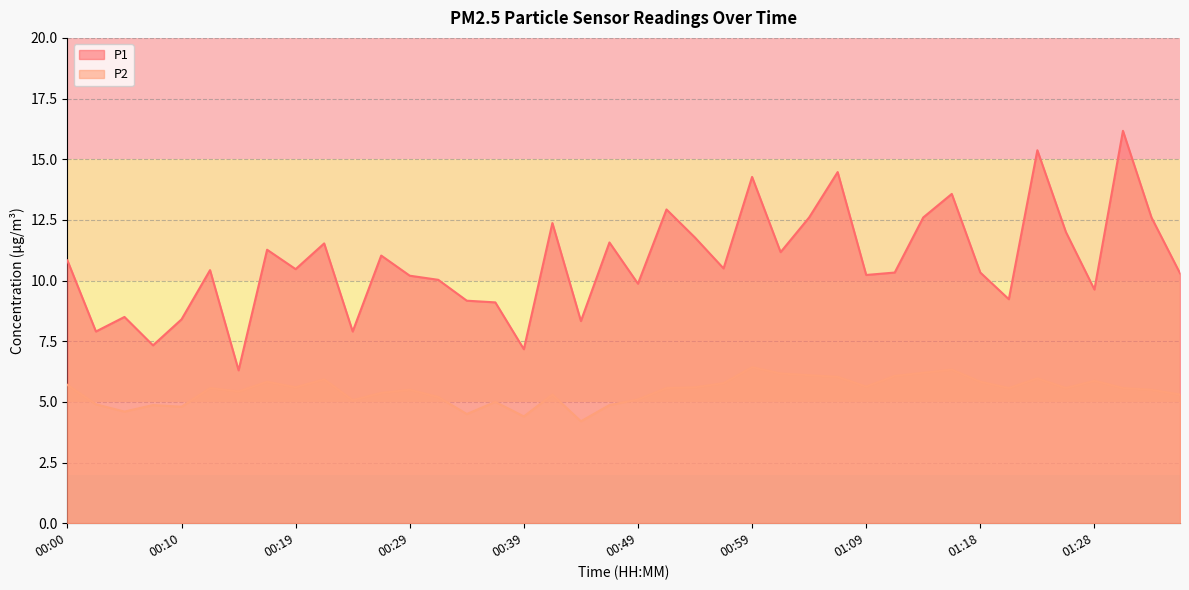

True or false: P2 and P1 cross at least once.

False